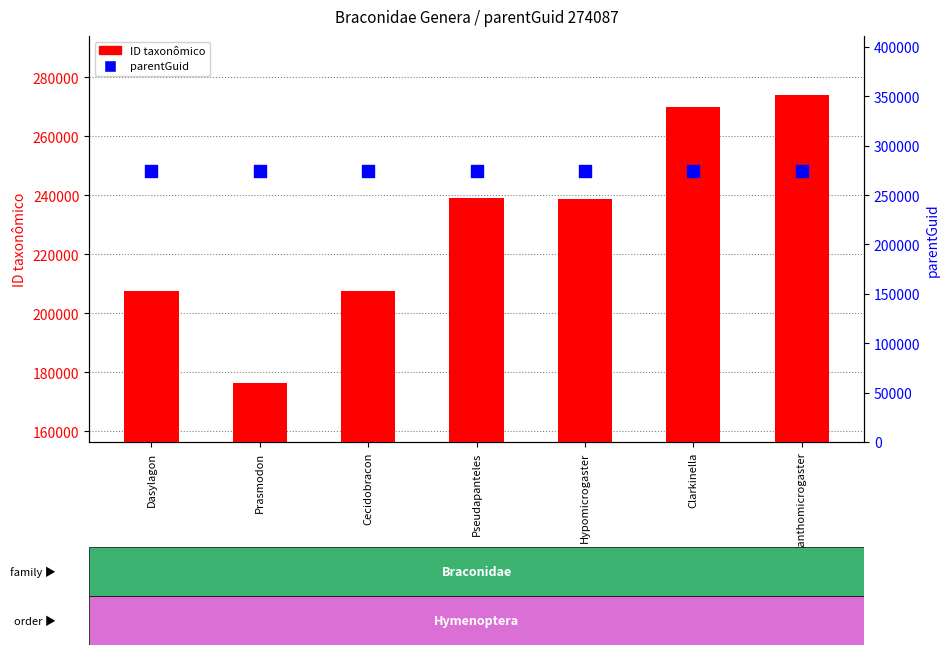

Is the value of parentGuid at Xanthomicrogaster greater than the value of ID taxonômico at Xanthomicrogaster?

Yes